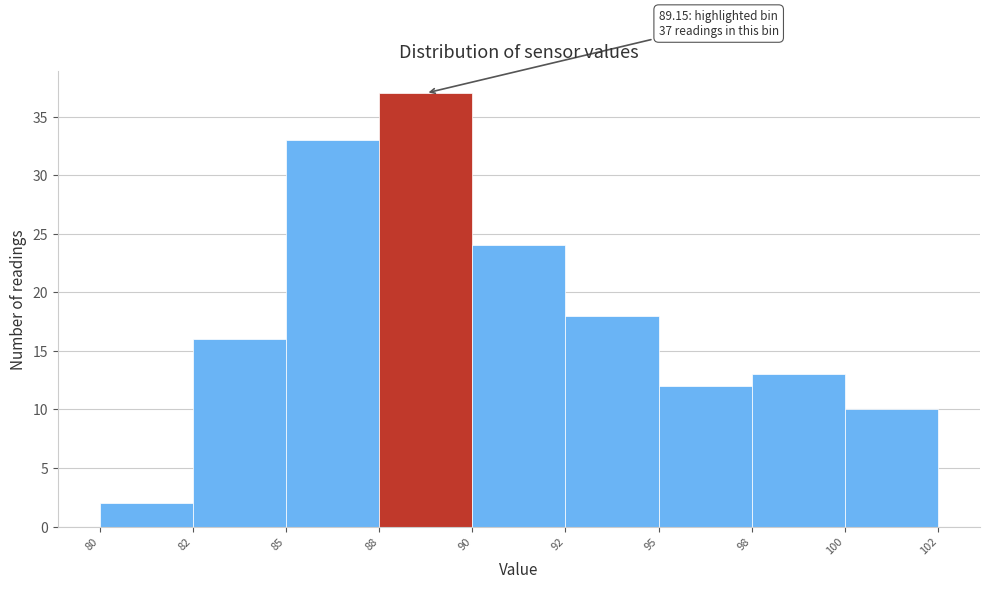

Reading left to right, list all the values displayed in this chart.

2	16	33	37	24	18	12	13	10